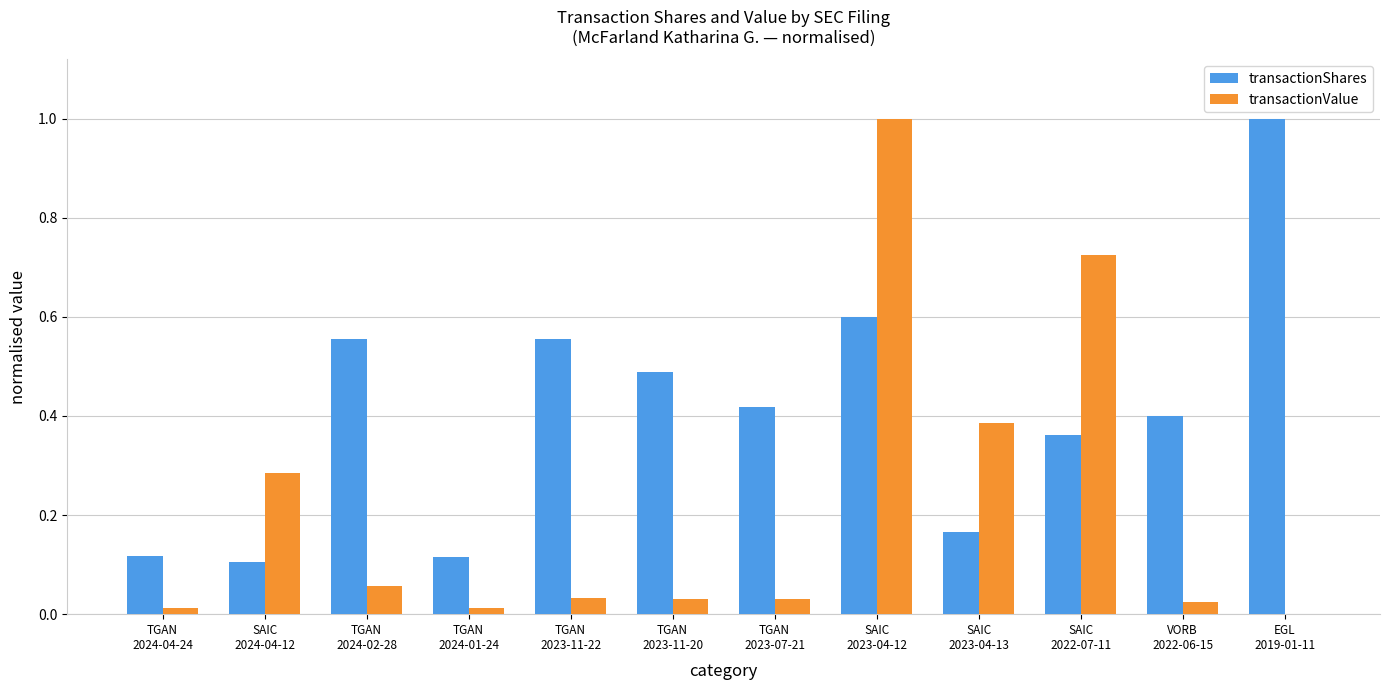

Which series has the largest total across all categories?

transactionShares